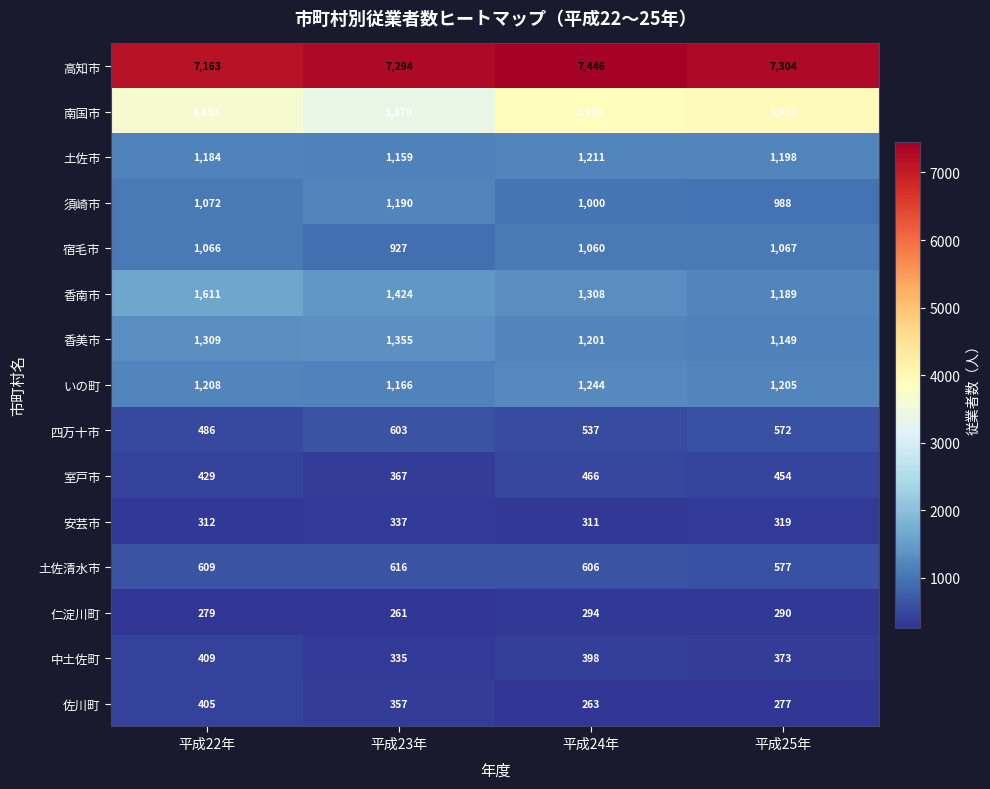

At which category is the sum across all series the highest?

平成24年